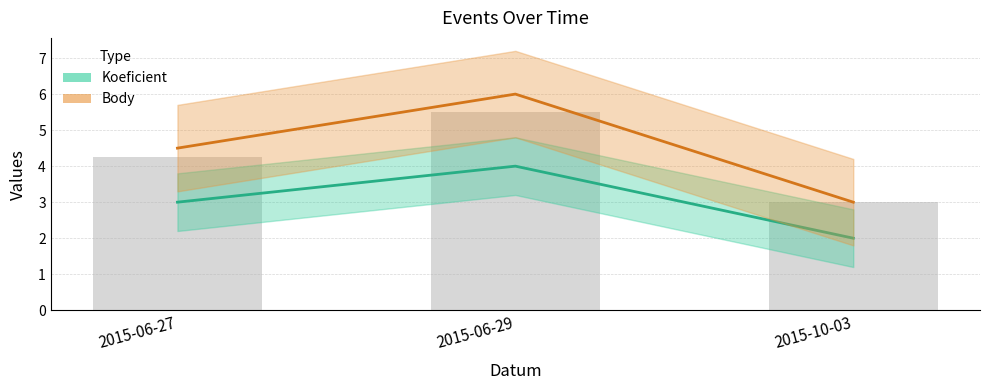

What is the average value of the Body series?

4.5